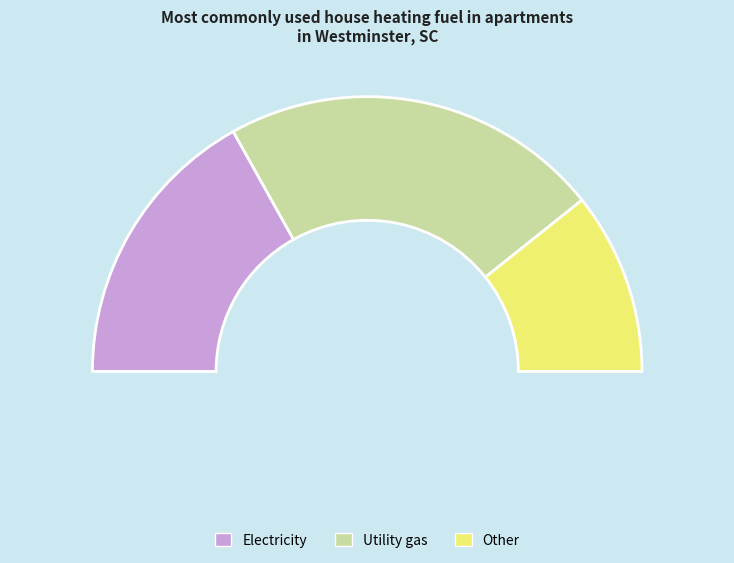

Is there any slice that represents more than half of the pie?

No